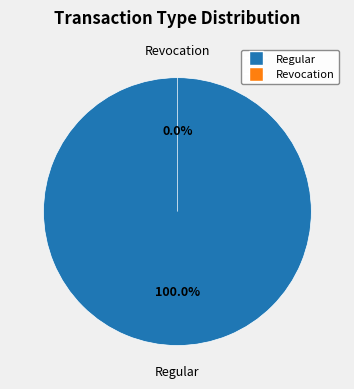

The Revocation slice represents 0% of the pie. True or false?

True